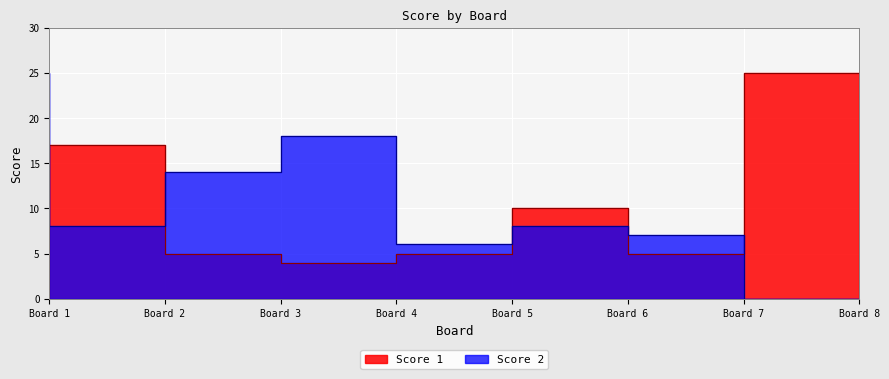

At how many categories does at least one series exceed 2?

8